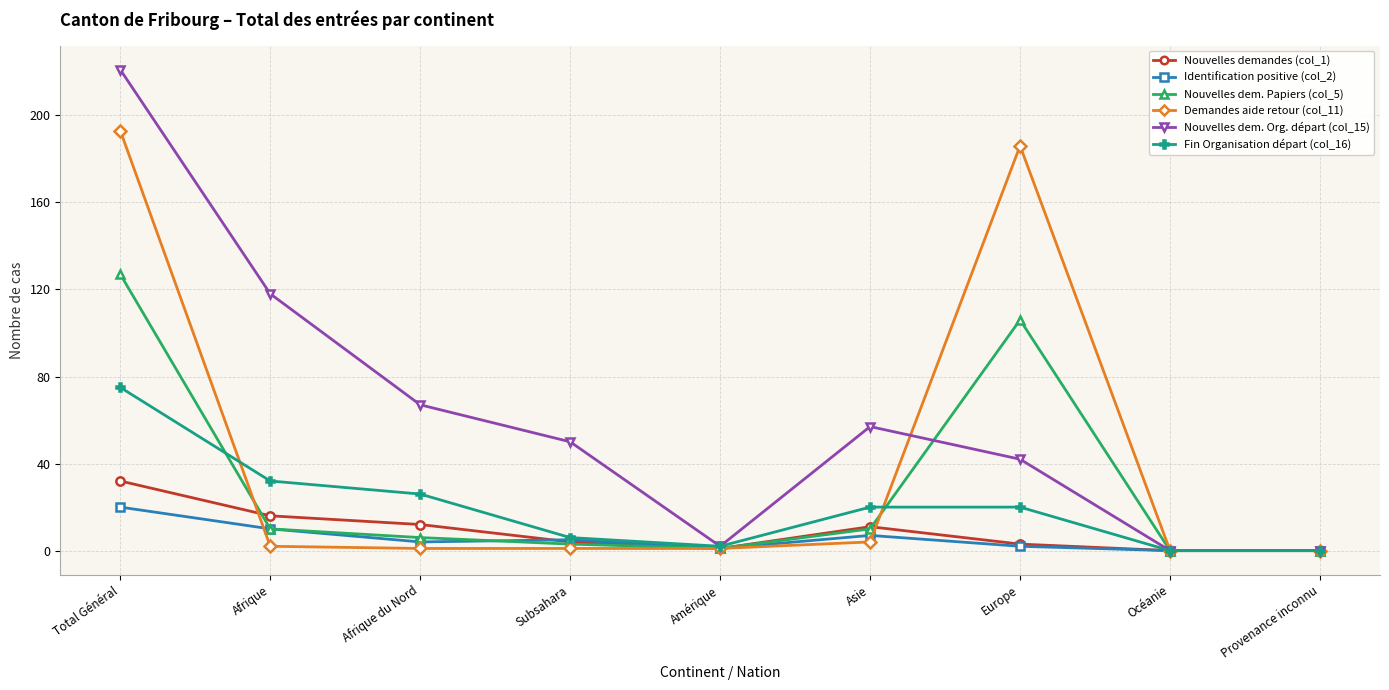

Is it true that Demandes aide retour (col_11) equals 186 at Europe?

True